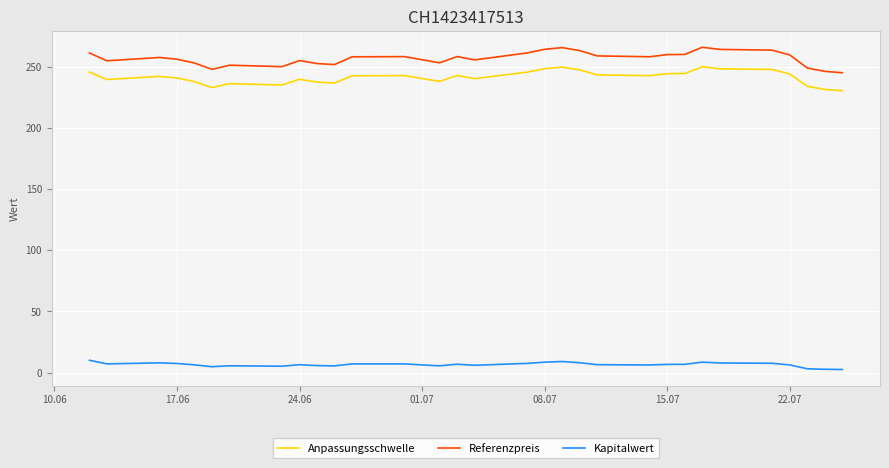

Which series has the largest total across all categories?

Referenzpreis